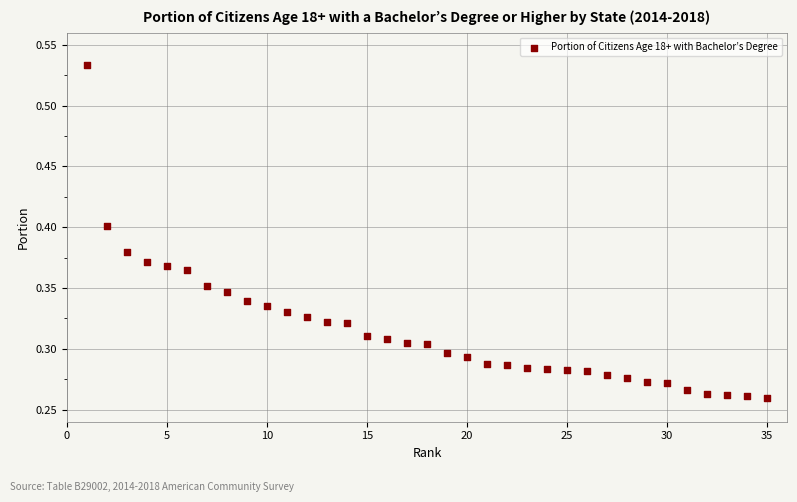

What is the range of X values (max minus min)?

34.0